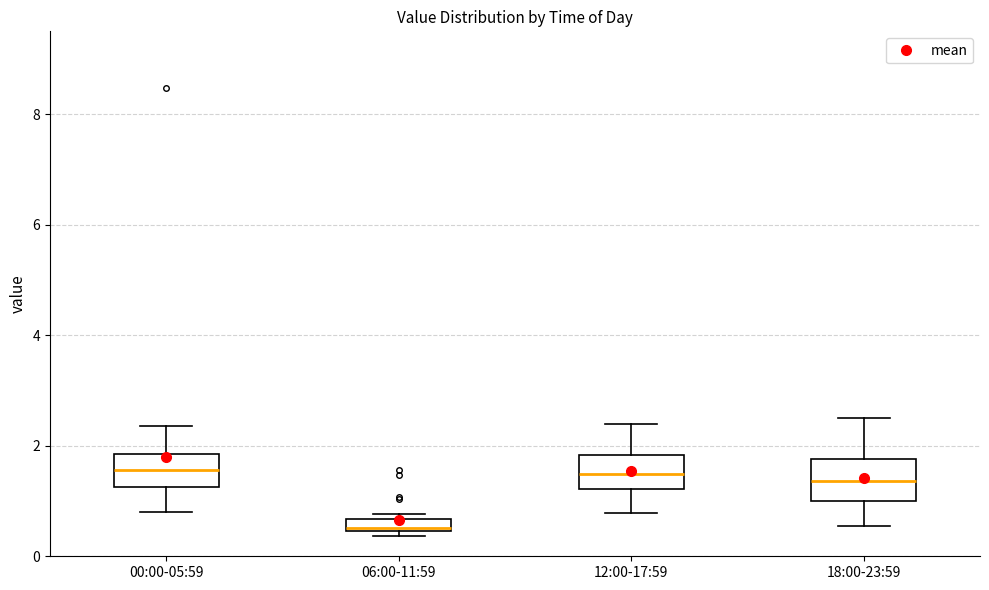

Which box has the lowest median line?

06:00-11:59